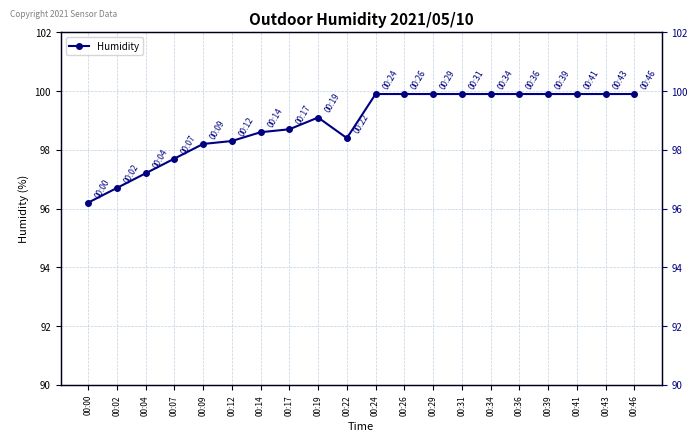

Reading left to right, list all the values displayed in this chart.

00:00=96.2	00:02=96.7	00:04=97.2	00:07=97.7	00:09=98.2	00:12=98.3	00:14=98.6	00:17=98.7	00:19=99.1	00:22=98.4	00:24=99.9	00:26=99.9	00:29=99.9	00:31=99.9	00:34=99.9	00:36=99.9	00:39=99.9	00:41=99.9	00:43=99.9	00:46=99.9